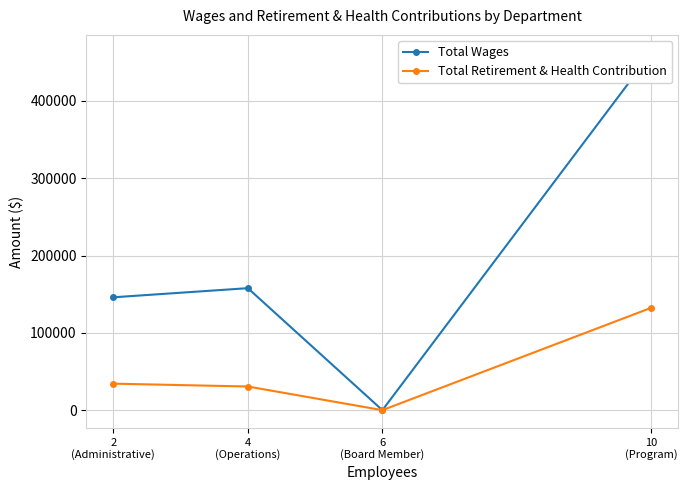

How many values in Total Retirement & Health Contribution are above zero?

3